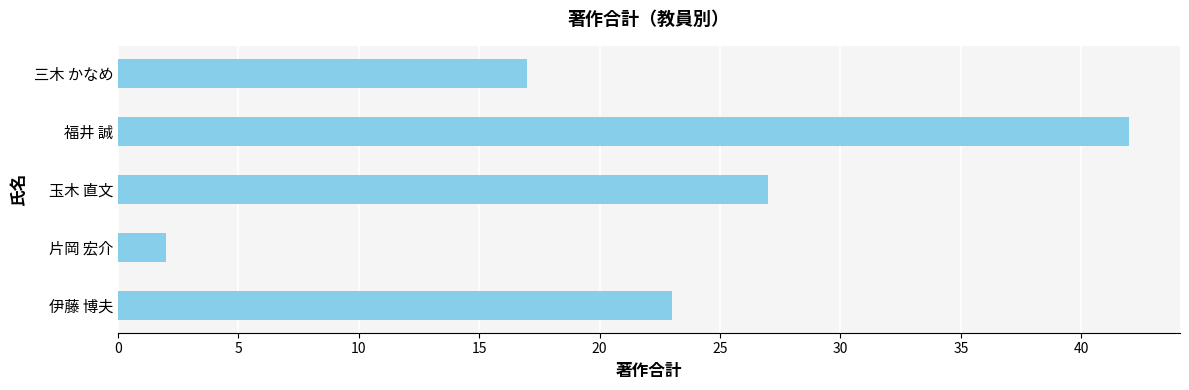

What is the difference between the maximum and minimum values?

40